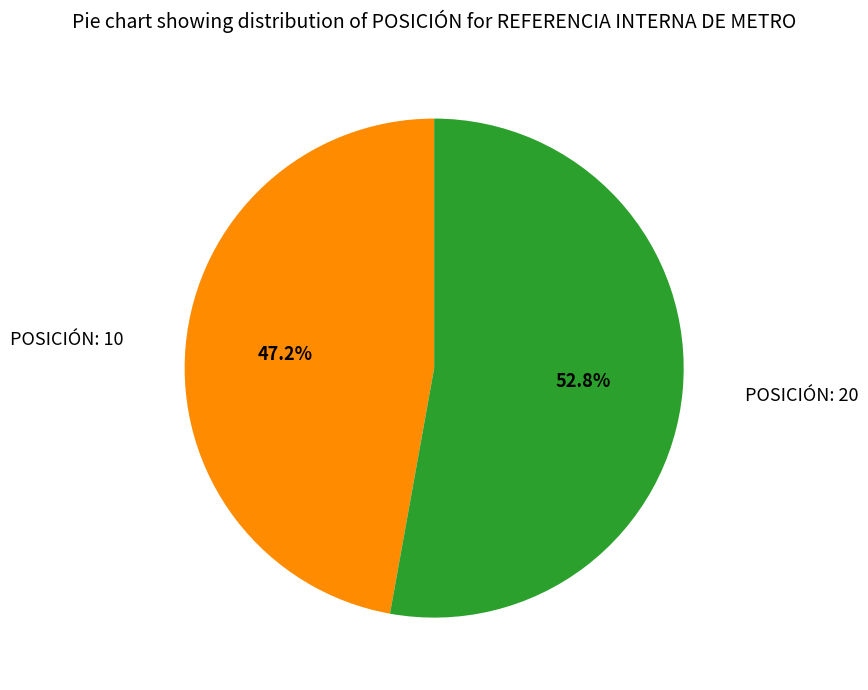

Is there a majority slice in this chart?

Yes